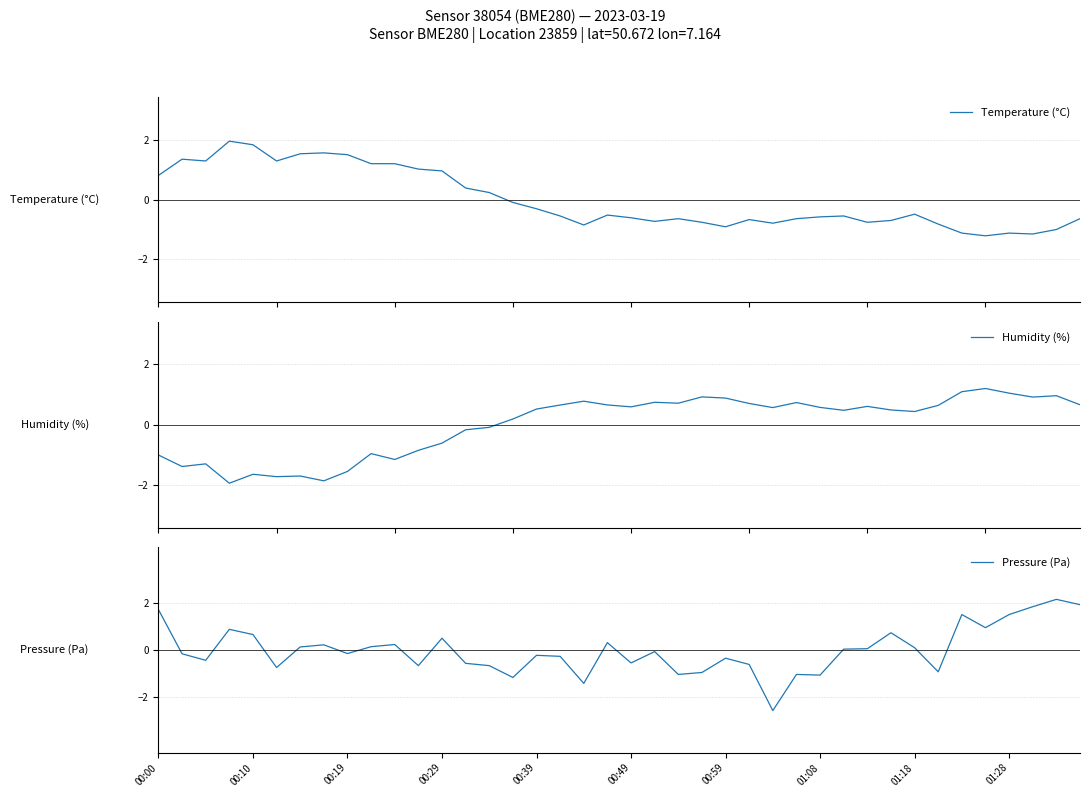

Read the Pressure (Pa) value at 00:59.

-0.3